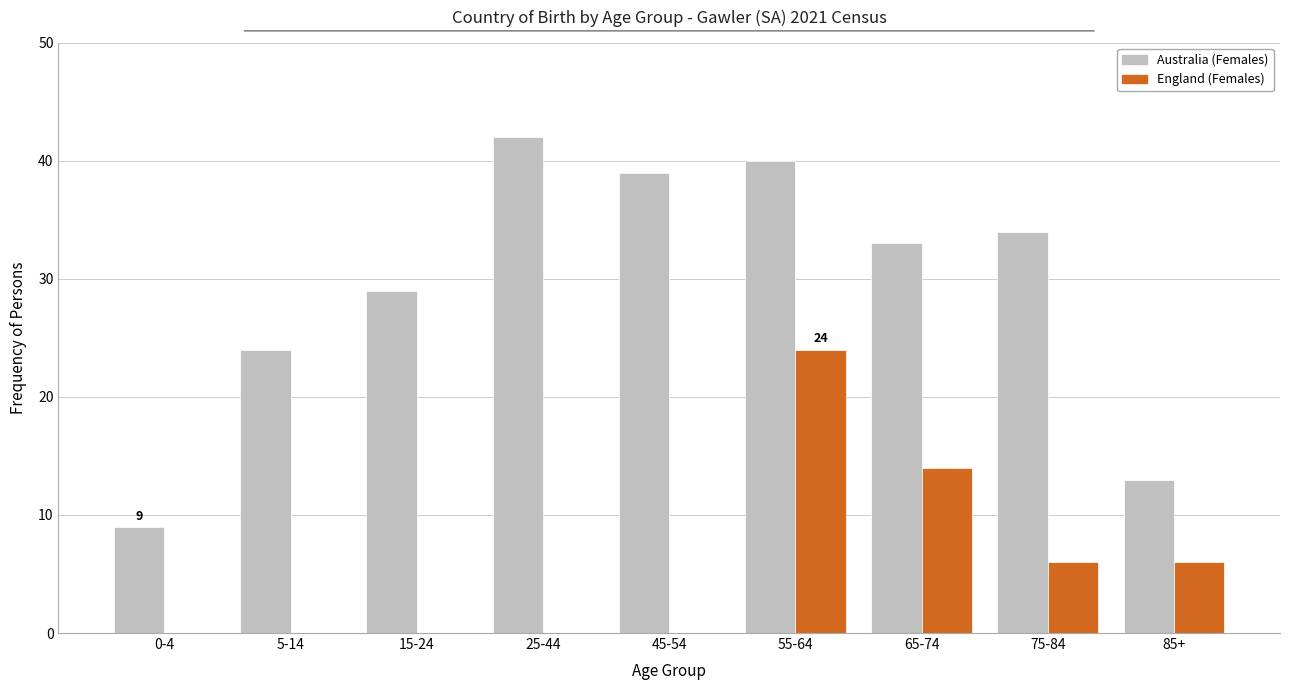

Reading left to right, list all the values displayed in this chart.

Australia (Females): 0-4=9	5-14=24	15-24=29	25-44=42	45-54=39	55-64=40	65-74=33	75-84=34	85+=13
England (Females): 0-4=0	5-14=0	15-24=0	25-44=0	45-54=0	55-64=24	65-74=14	75-84=6	85+=6